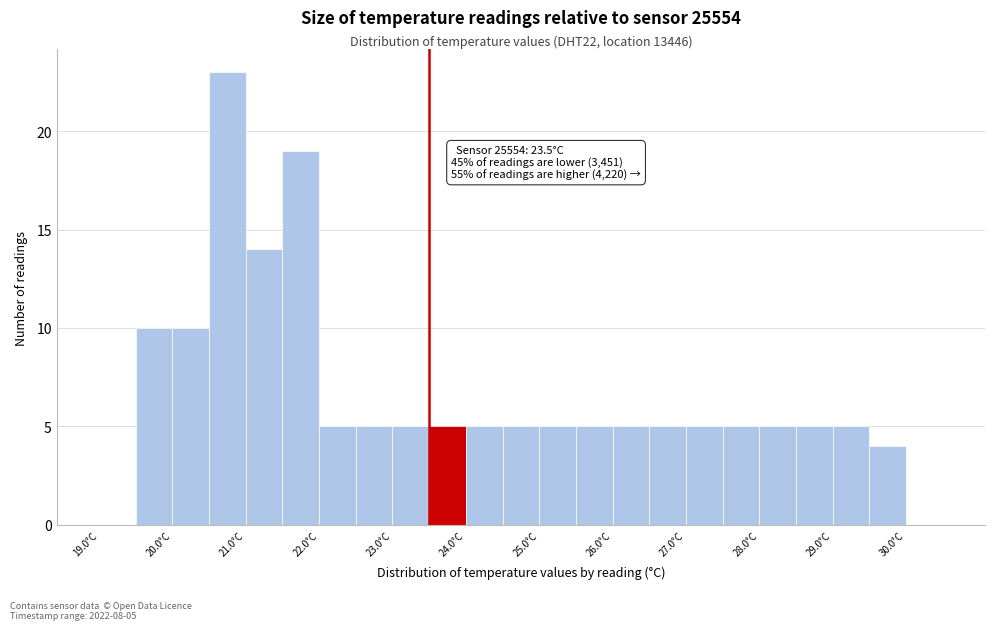

Over which range of the x-axis is the bar tallest?

20.5 to 21.0